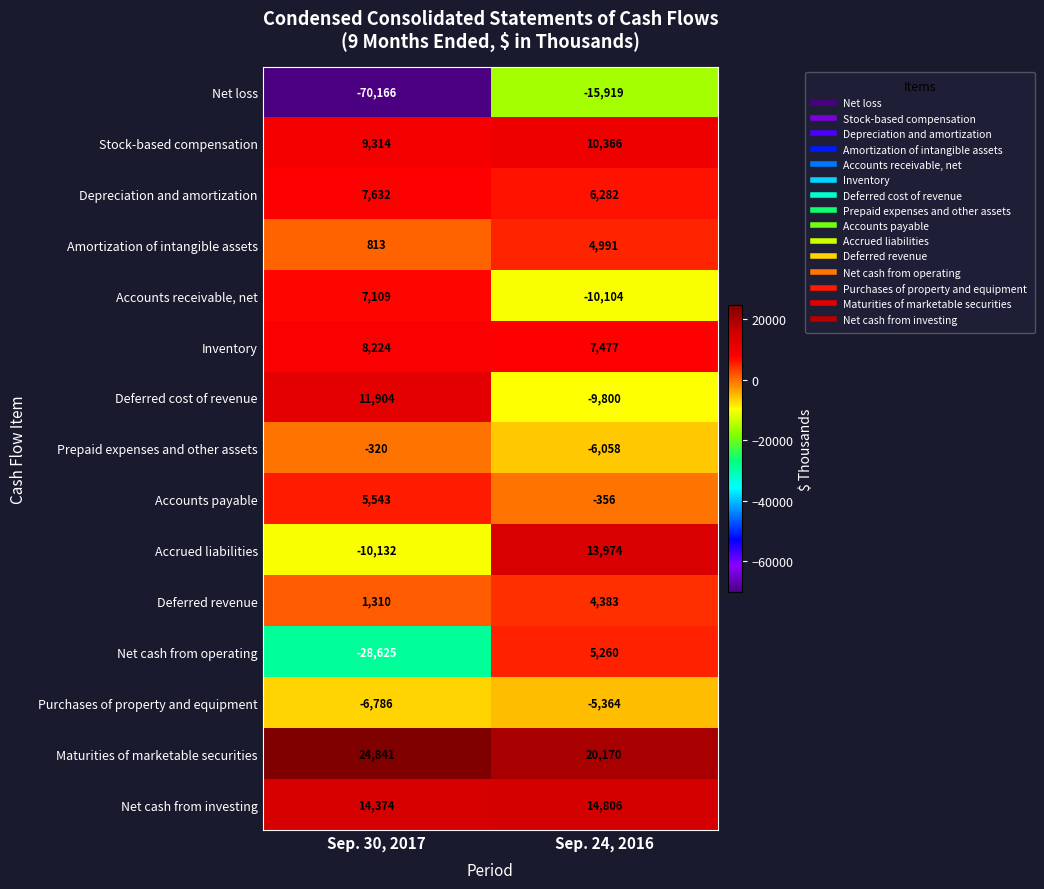

Which series has the widest spread of values?

Net loss